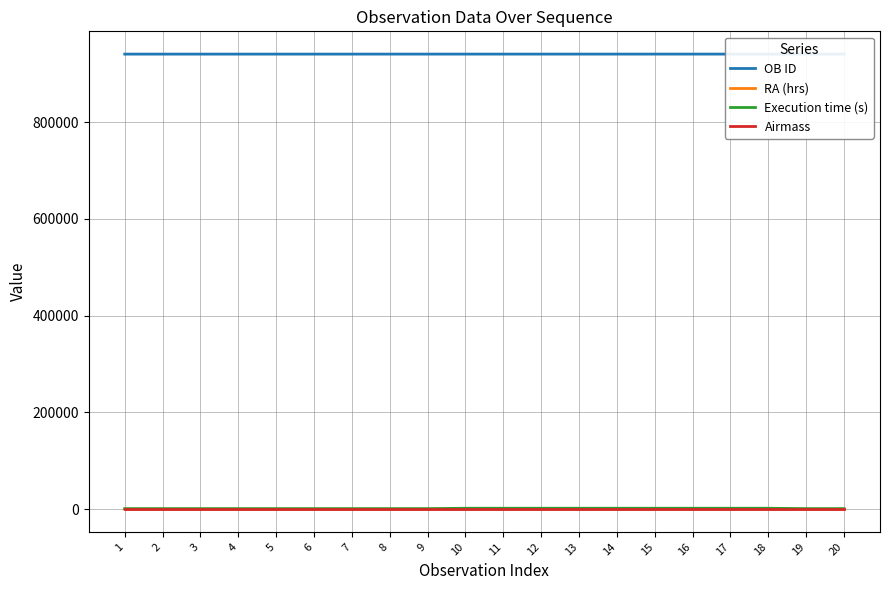

Reading left to right, transcribe all the data shown in this chart.

OB ID: 1=940807.0	2=940810.0	3=940813.0	4=940816.0	5=940819.0	6=940822.0	7=940825.0	8=940828.0	9=940831.0	10=940835.0	11=940838.0	12=940841.0	13=940844.0	14=940847.0	15=940850.0	16=940853.0	17=940856.0	18=940859.0	19=940863.0	20=940866.0
RA (hrs): 1=15.8	2=15.9	3=16.0	4=16.0	5=16.1	6=16.2	7=16.3	8=16.3	9=16.4	10=0.1	11=0.2	12=0.3	13=0.5	14=0.6	15=0.7	16=0.8	17=0.9	18=1.1	19=16.5	20=16.6
Execution time (s): 1=1005.0	2=1005.0	3=1005.0	4=1005.0	5=1005.0	6=1005.0	7=1005.0	8=1005.0	9=1005.0	10=1845.0	11=1845.0	12=1845.0	13=1845.0	14=1845.0	15=1845.0	16=1845.0	17=1845.0	18=1845.0	19=1005.0	20=1005.0
Airmass: 1=1.7	2=1.7	3=1.7	4=1.7	5=1.7	6=1.7	7=1.7	8=1.7	9=1.7	10=1.7	11=1.7	12=1.7	13=1.7	14=1.7	15=1.7	16=1.7	17=1.7	18=1.7	19=1.7	20=1.7